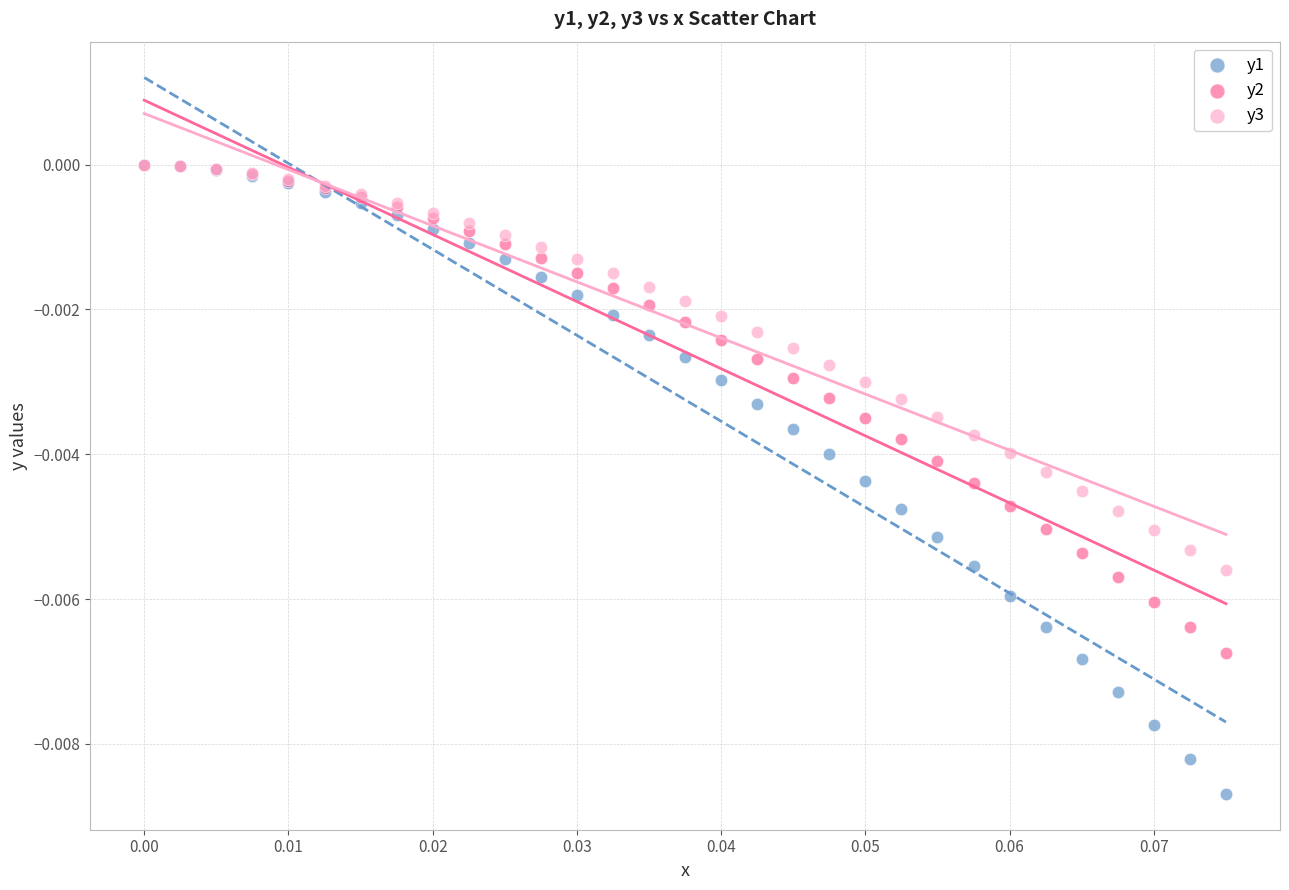

Which series contains the lowest Y value?

y1